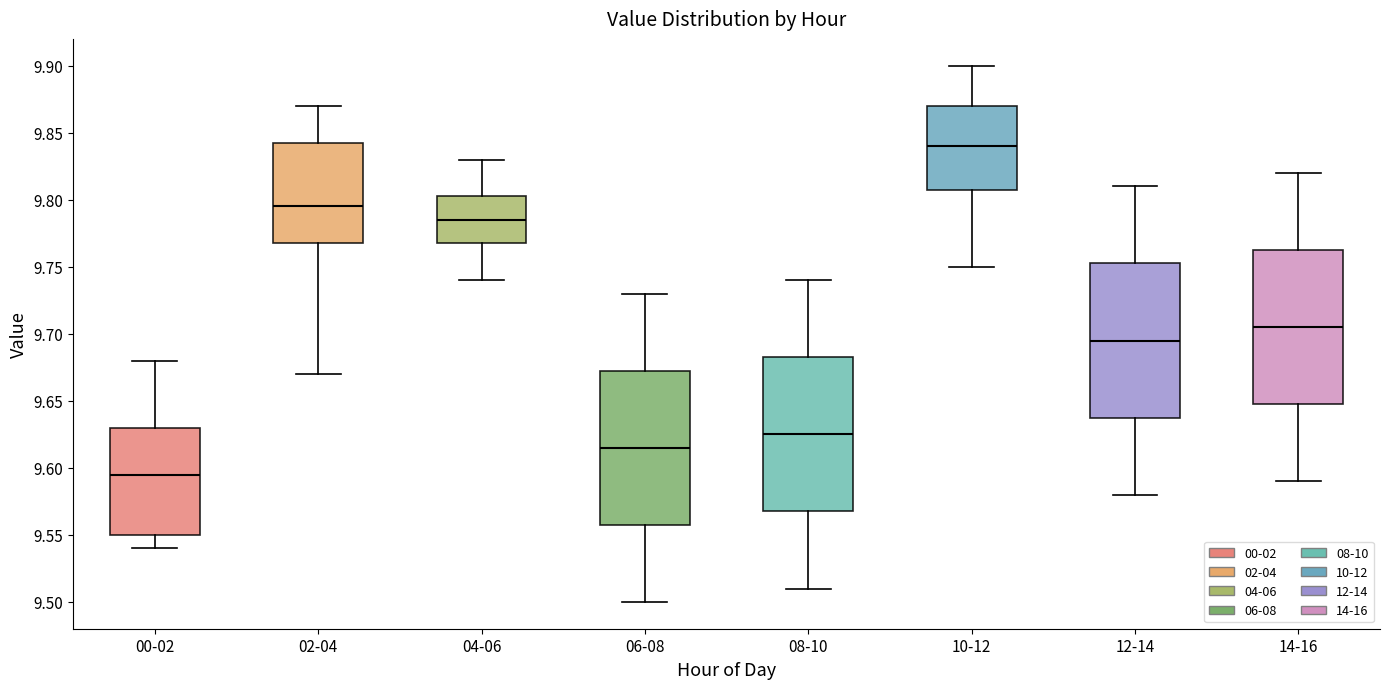

Reading left to right, transcribe this box plot: for each box, give where its median line is, the range the box spans, and where its two whiskers end, as read against the y-axis. The values are not printed on the chart, so give them approximately, as read against the axis.

00-02: median 9.595, box 9.550 to 9.630, whiskers 9.540 to 9.680
02-04: median 9.795, box 9.770 to 9.845, whiskers 9.670 to 9.870
04-06: median 9.785, box 9.770 to 9.805, whiskers 9.740 to 9.830
06-08: median 9.615, box 9.560 to 9.675, whiskers 9.500 to 9.730
08-10: median 9.625, box 9.570 to 9.685, whiskers 9.510 to 9.740
10-12: median 9.840, box 9.810 to 9.870, whiskers 9.750 to 9.900
12-14: median 9.695, box 9.640 to 9.755, whiskers 9.580 to 9.810
14-16: median 9.705, box 9.650 to 9.765, whiskers 9.590 to 9.820